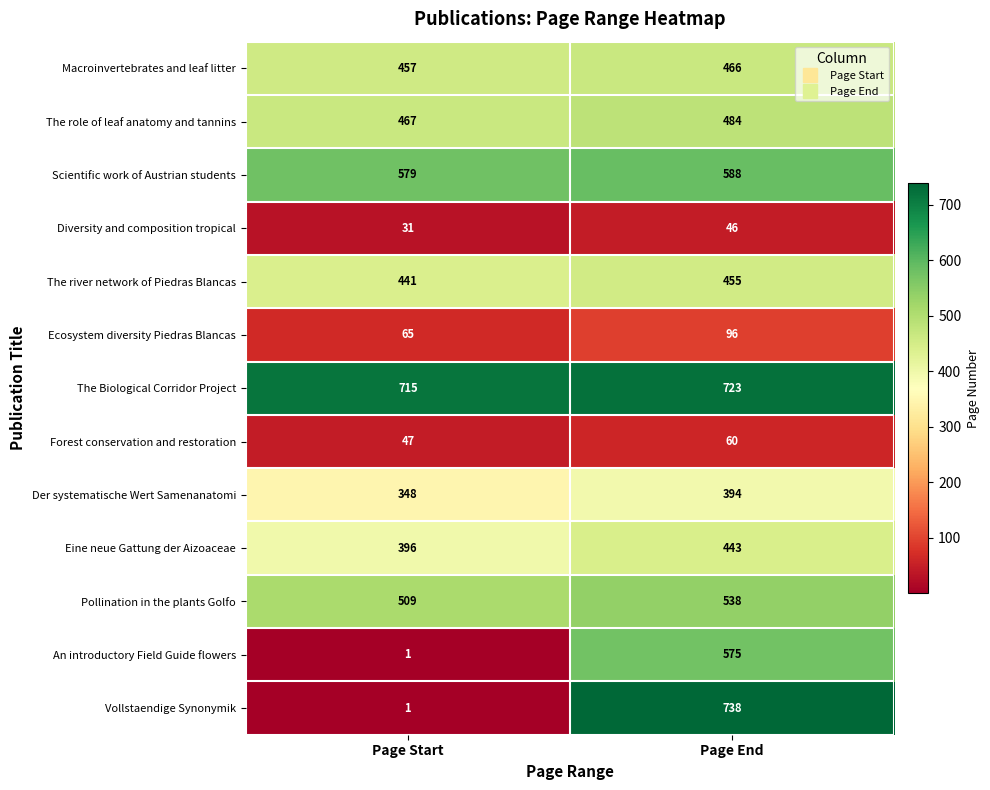

How many series are shown in this chart?

13